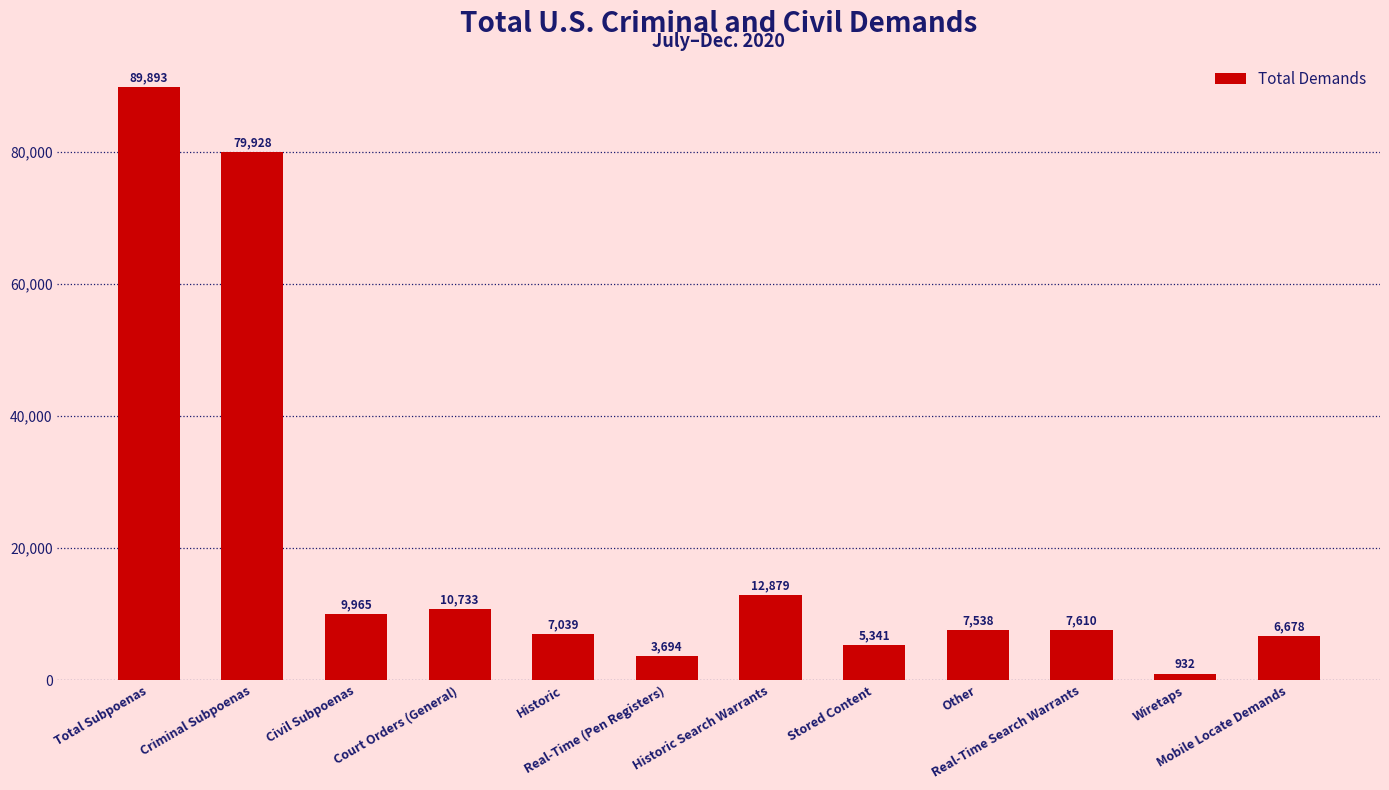

What is the value of the 8th bar from the left?

5341